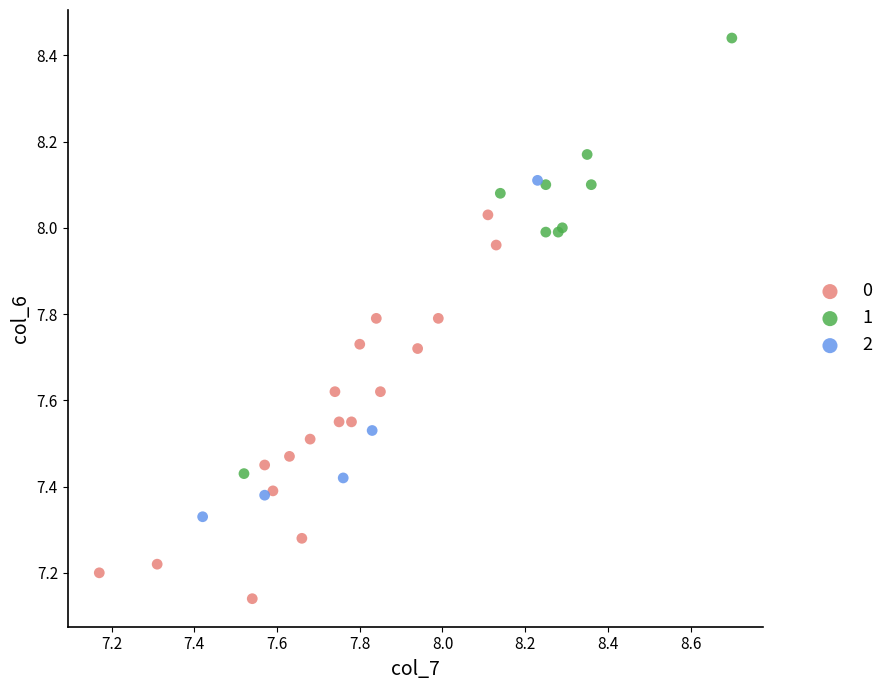

Which series contains the highest Y value?

1